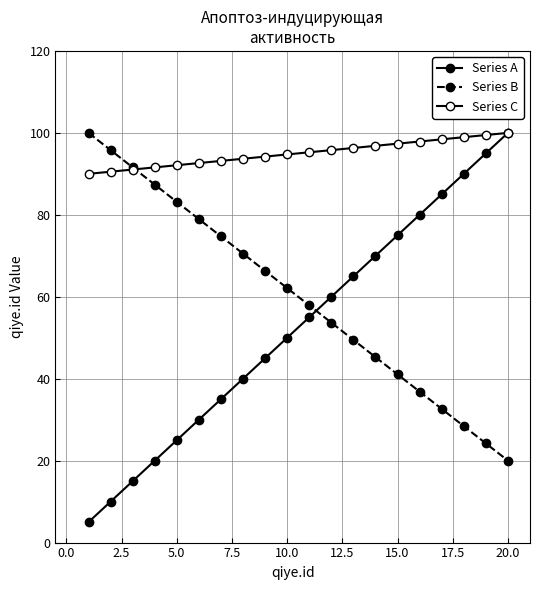

How many values in the Series A series exceed 55?

10